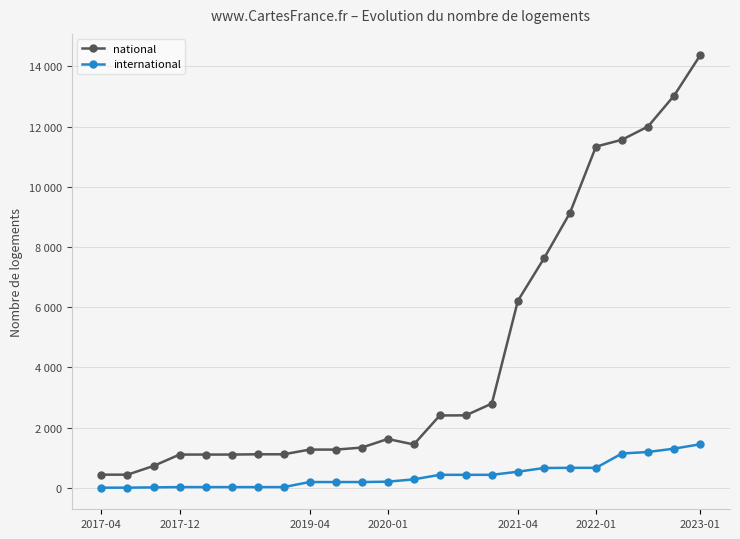

At which label does international first exceed 279?

13